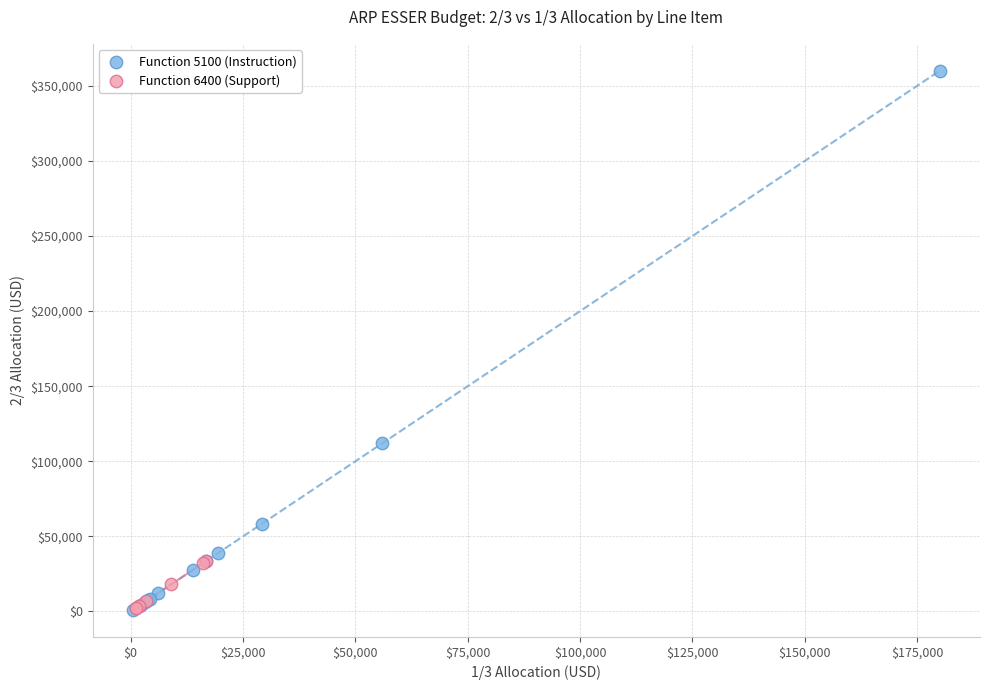

Which series has the largest Y range (max minus min)?

Function 5100 (Instruction)